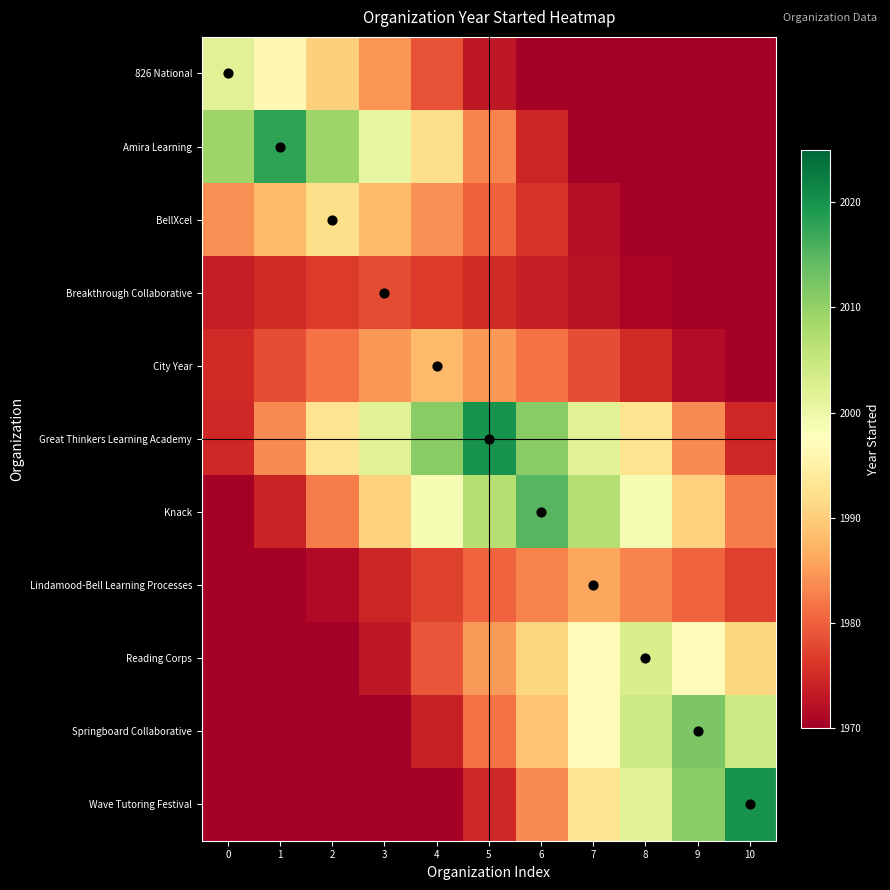

Rank the series at 3 from lowest to highest value.

Springboard Collaborative, Wave Tutoring Festival, Reading Corps, Lindamood-Bell Learning Processes, Breakthrough Collaborative, 826 National, City Year, BellXcel, Knack, Amira Learning, Great Thinkers Learning Academy